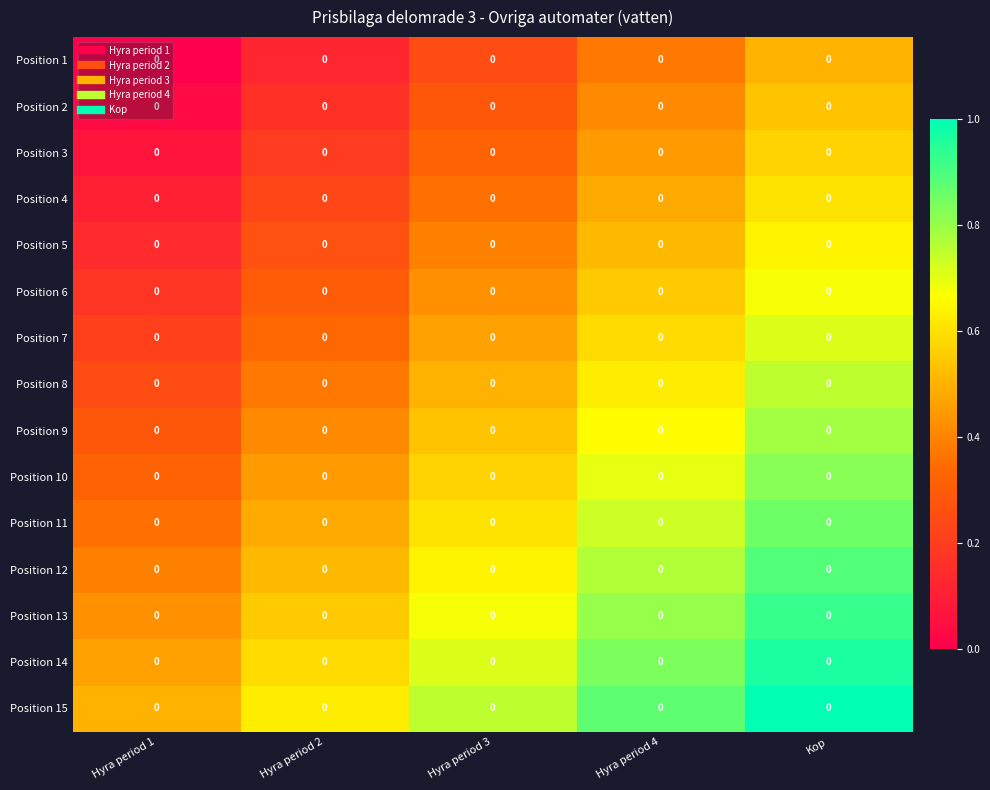

What is the total value across all series at Hyra period 4?

9.4